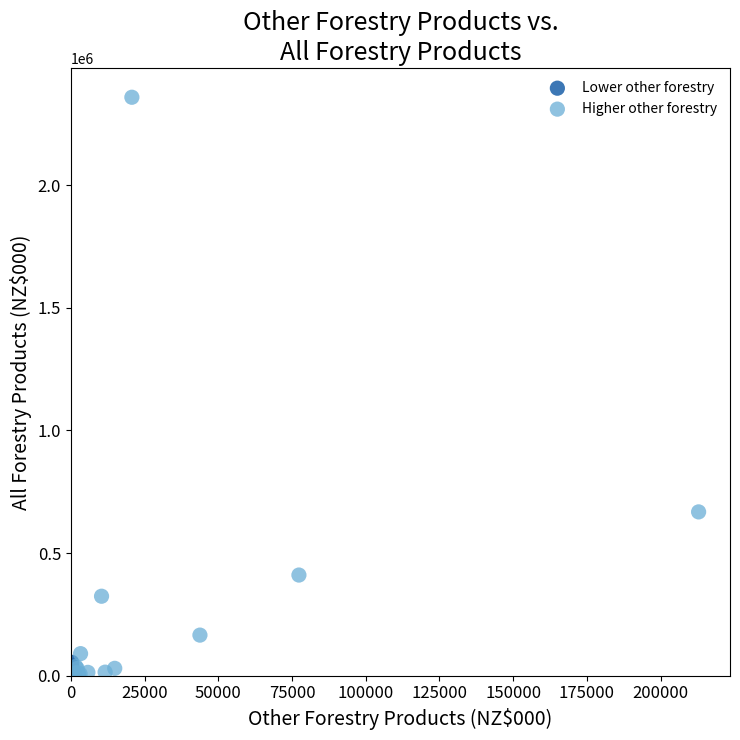

Which series contains the highest Y value?

Higher other forestry